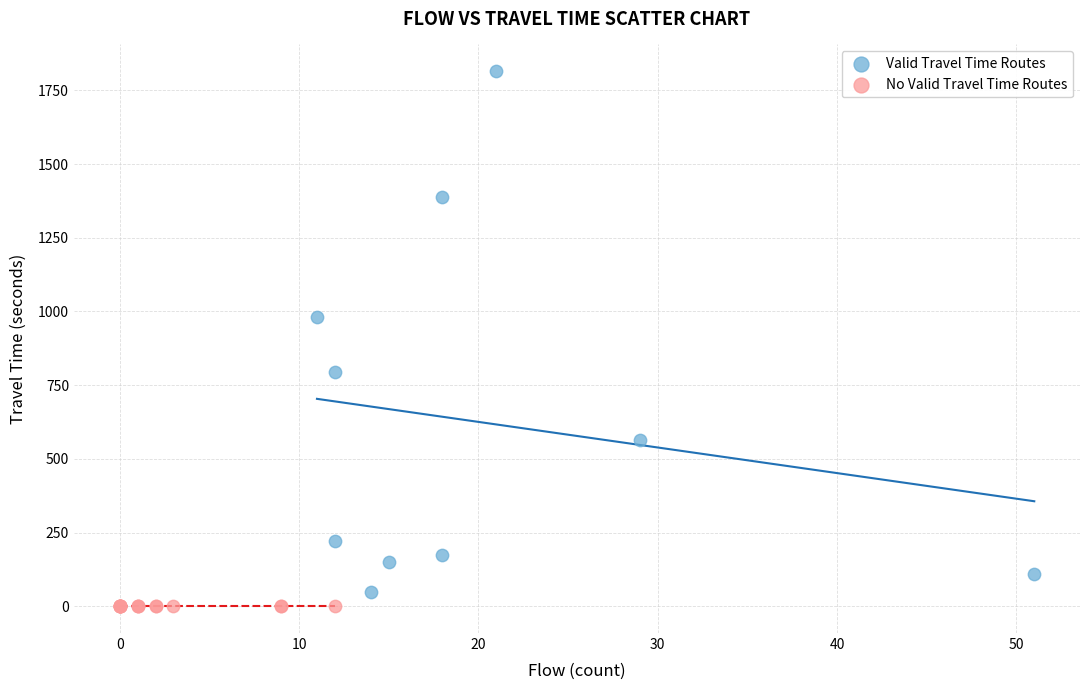

Which series contains the highest Y value?

Valid Travel Time Routes